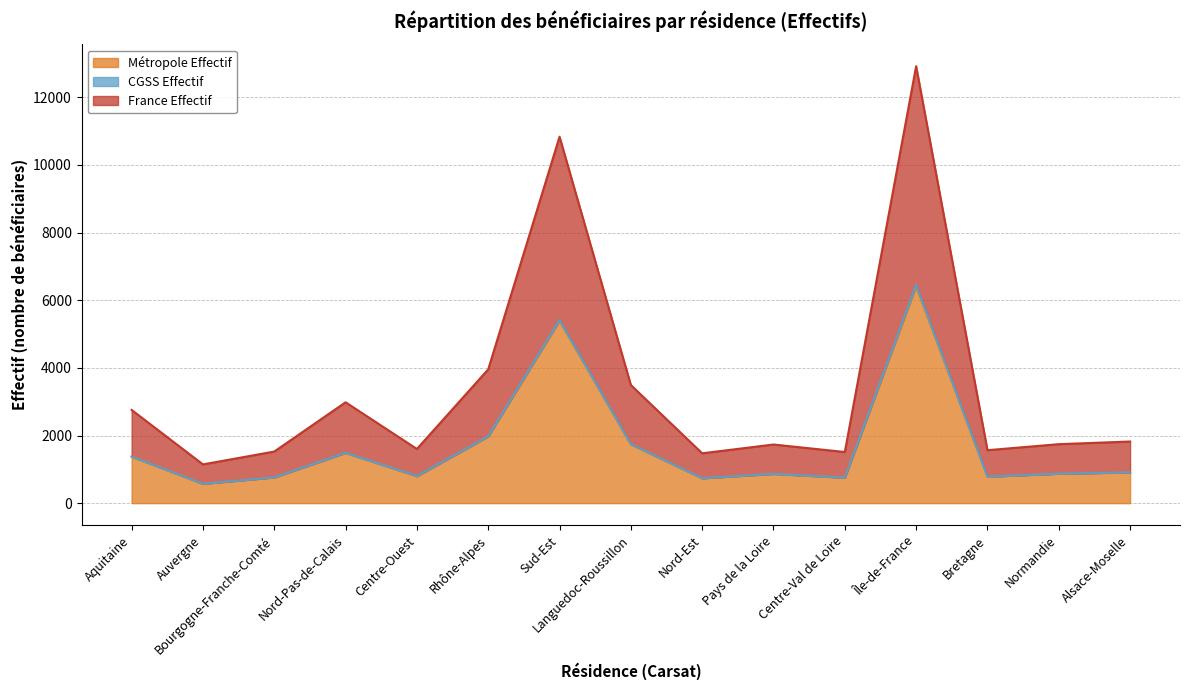

What is the minimum value for Métropole Effectif?

572